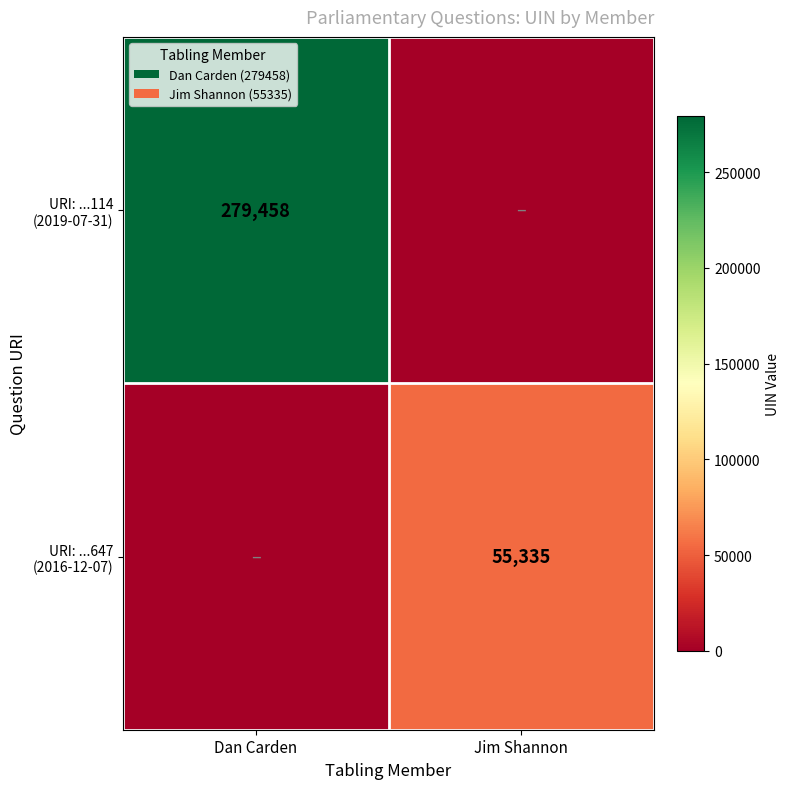

What is the difference between the maximum and minimum values in the URI: ...114 (2019-07-31) series?

279458